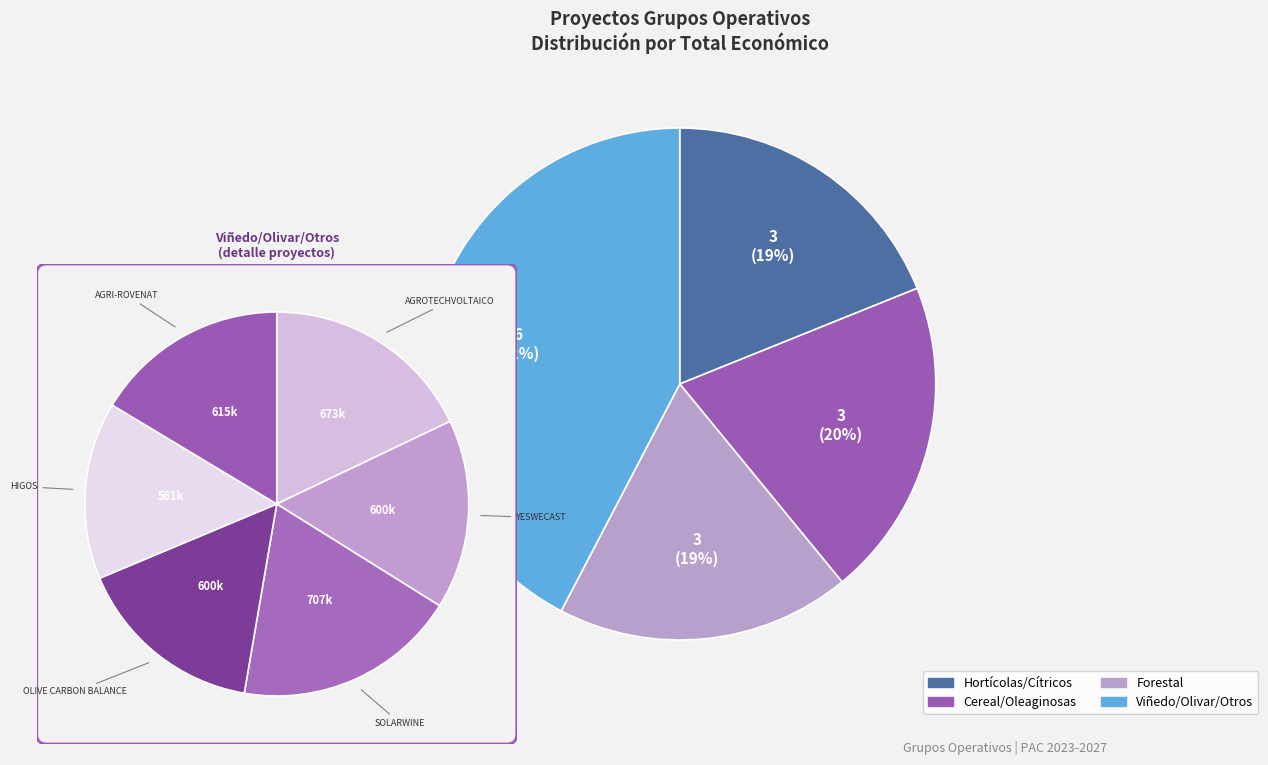

What is the largest slice in the pie chart?

SOLARWINE